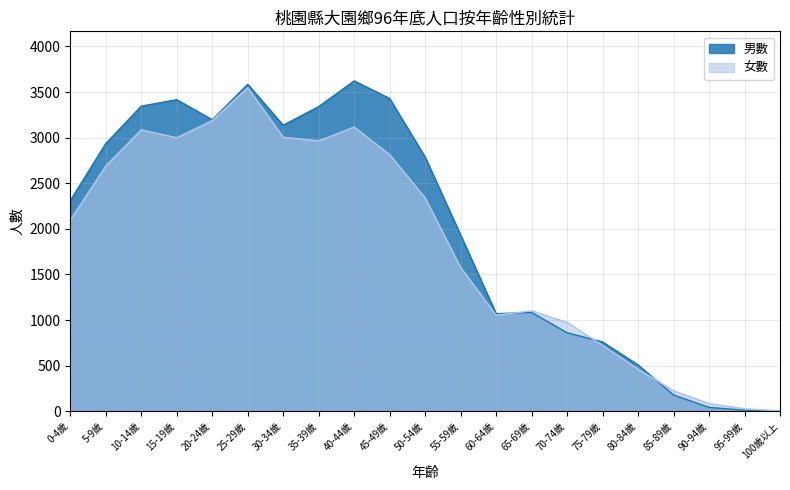

How many times do 男數 and 女數 cross each other?

3